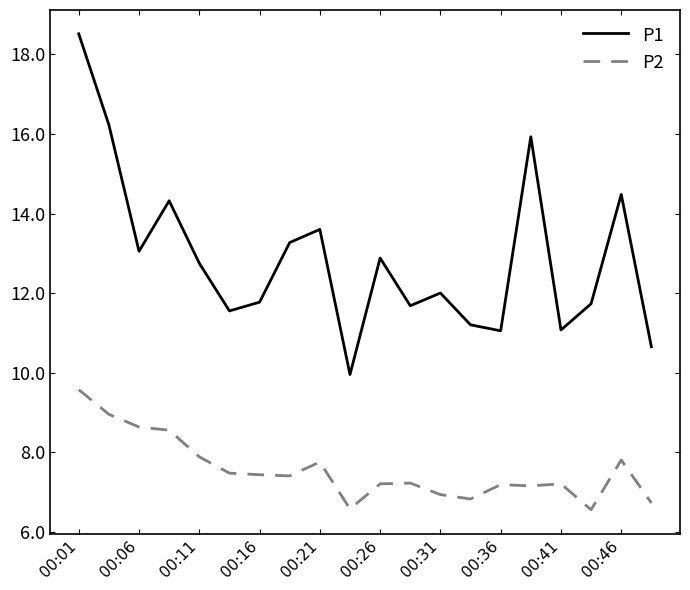

In P1, how many points are higher than both neighbors (excluding endpoints)?

6